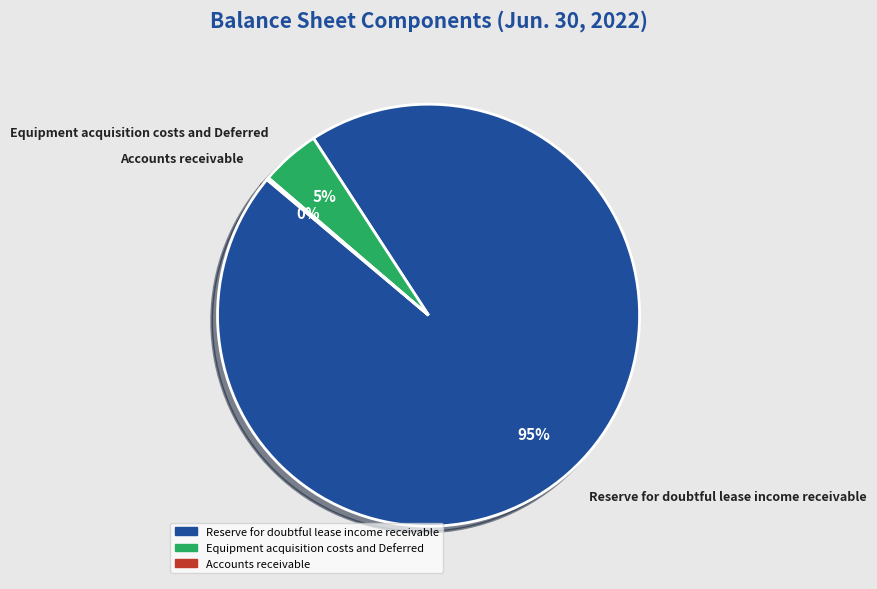

Which slice is the largest?

Reserve for doubtful lease income receivable